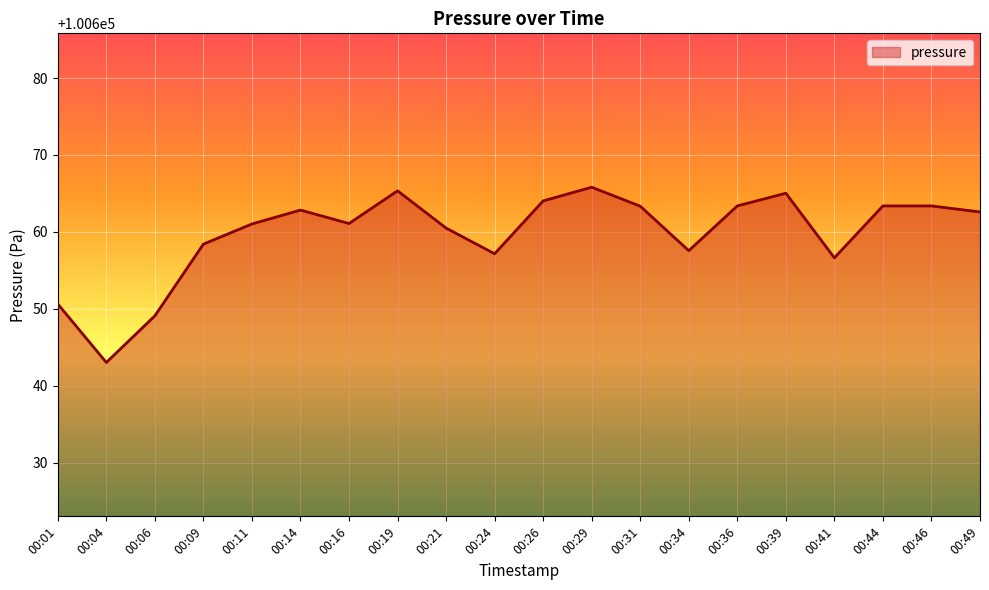

Is it true that the value at 00:44 is 100663.4?

True